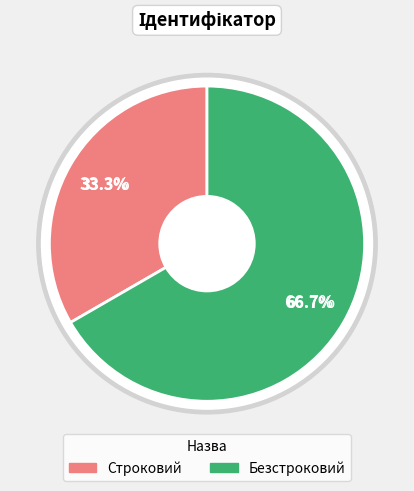

To the nearest percent, what is the average slice percentage?

50%